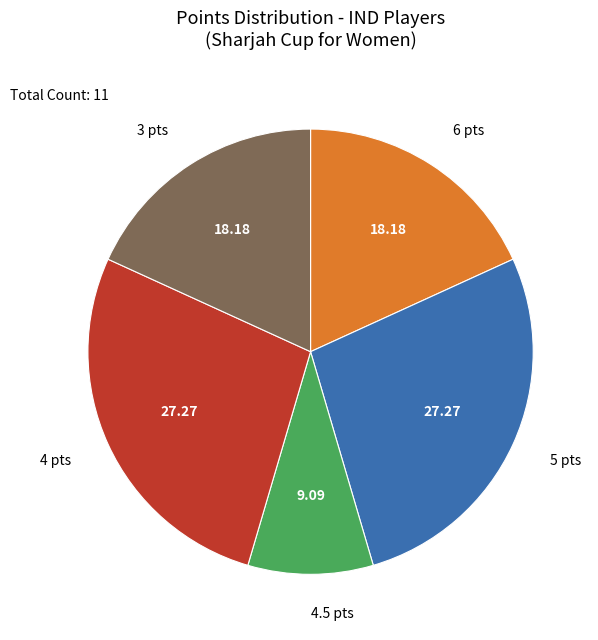

Count the number of slices in the pie.

5